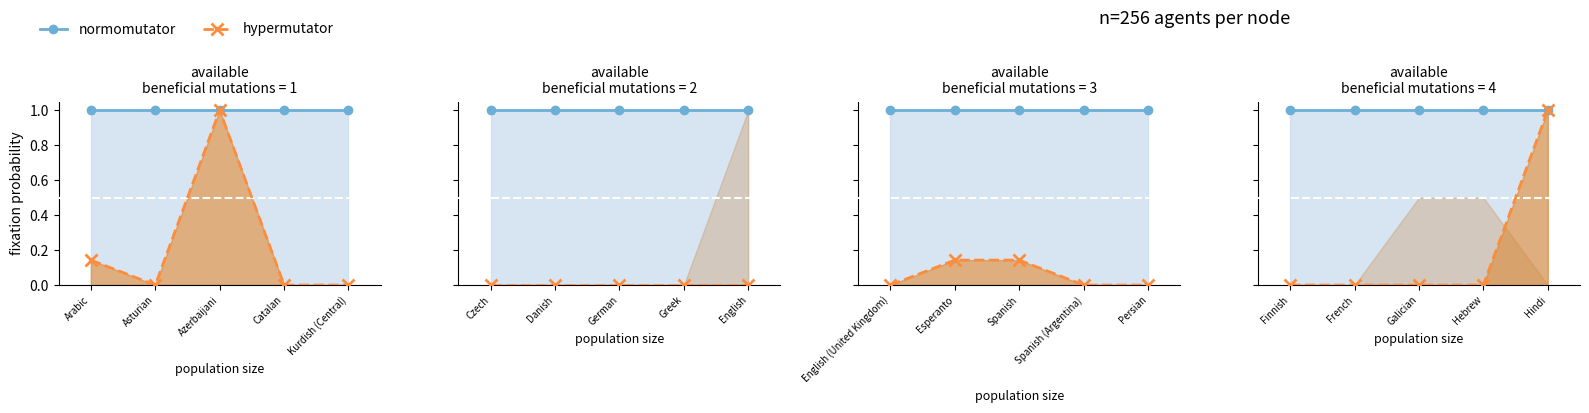

What is the label of the 5th point from the right?

Finnish